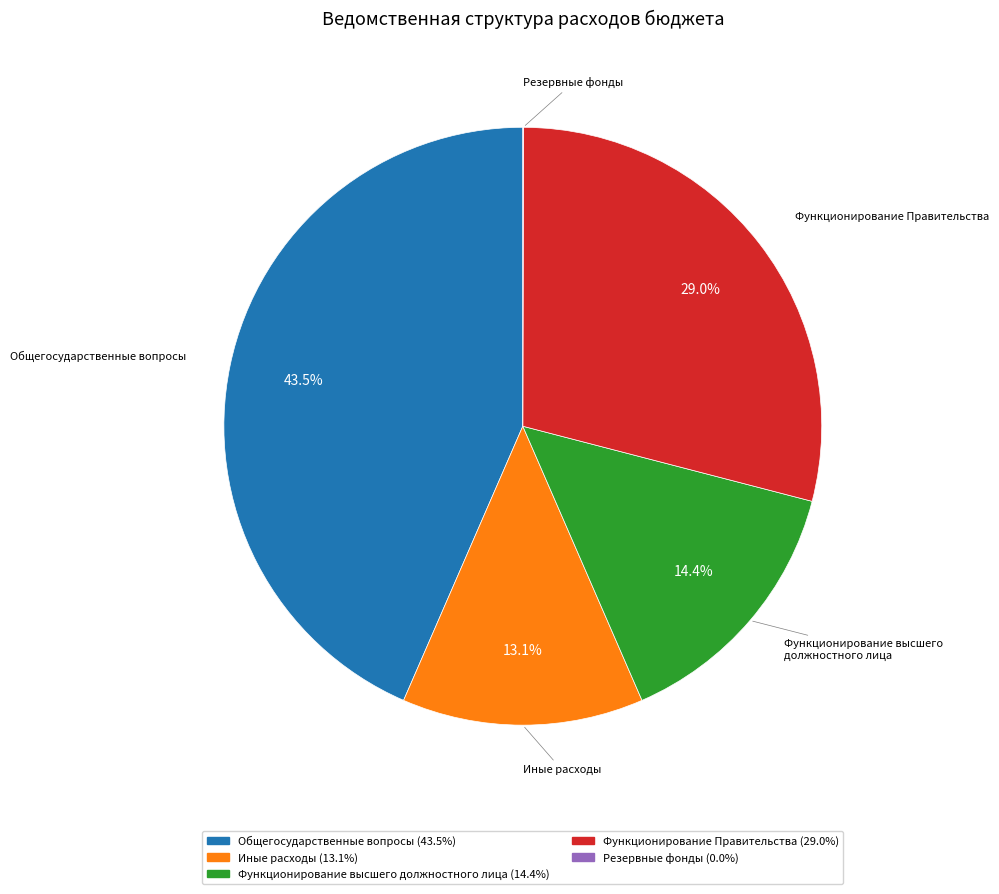

Is there a majority slice in this chart?

No